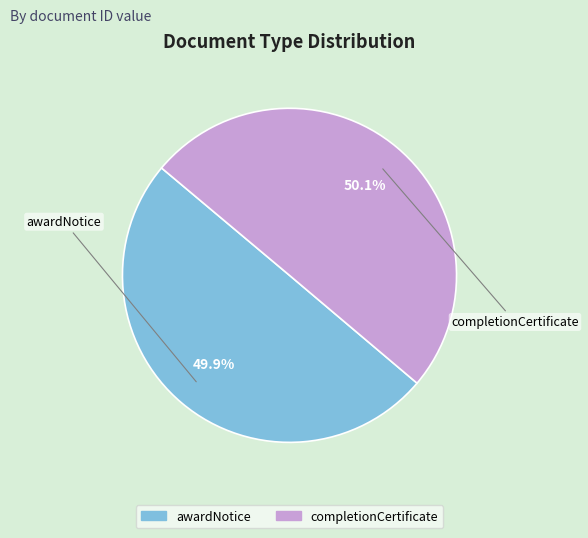

The awardNotice slice represents 42% of the pie. True or false?

False